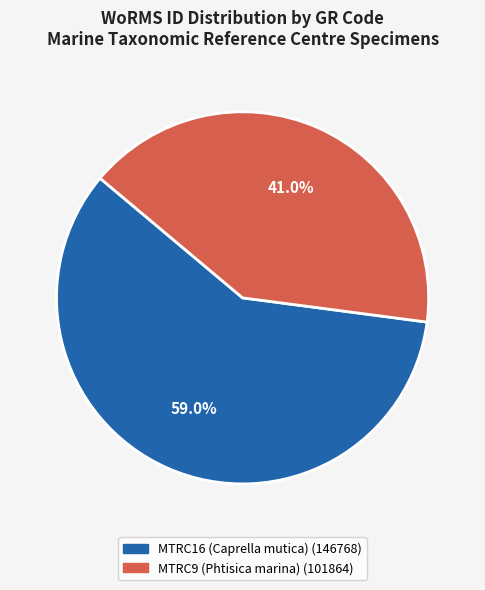

How many segments does this pie chart have?

2